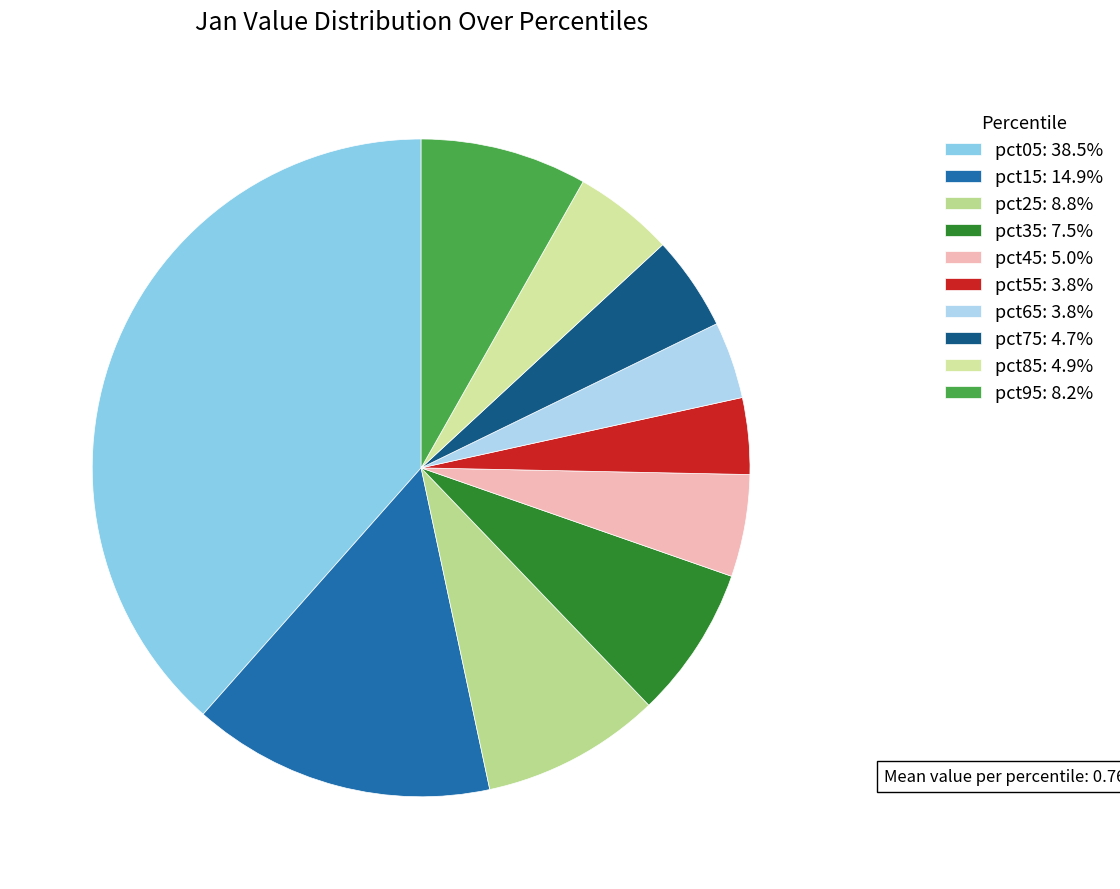

Rank the categories by value from highest to lowest.

pct05, pct15, pct25, pct95, pct35, pct45, pct85, pct75, pct65, pct55